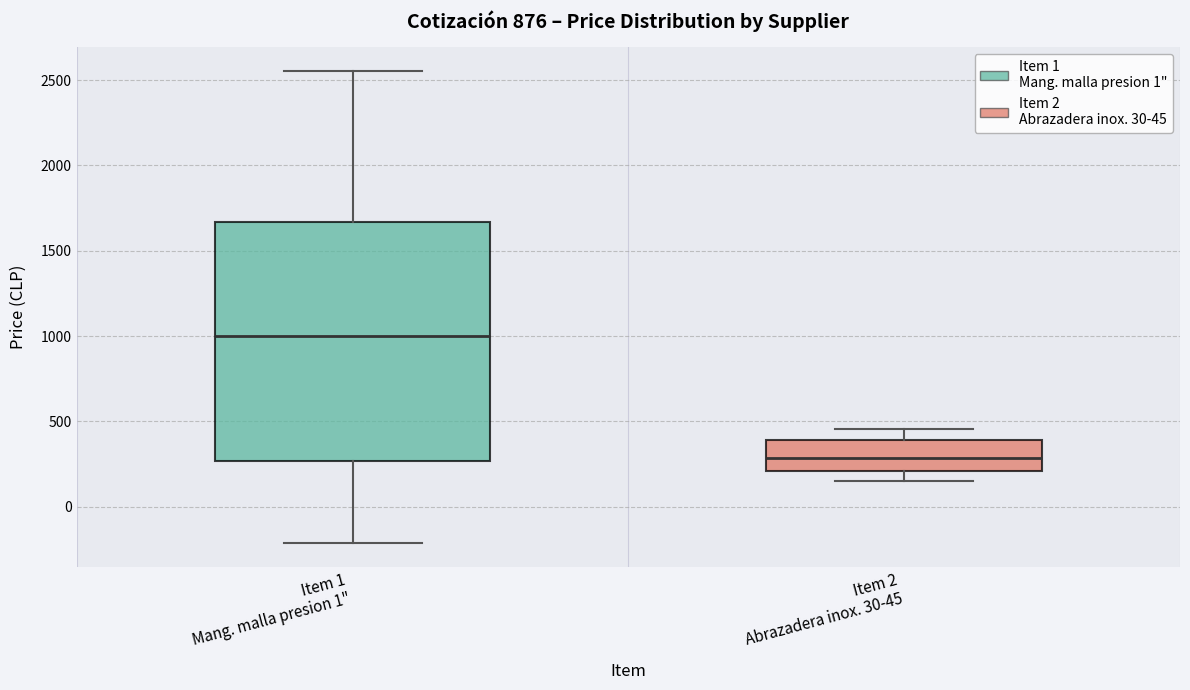

Which box is the tallest, from its lower edge to its upper edge?

Item 1 Mang. malla presion 1"